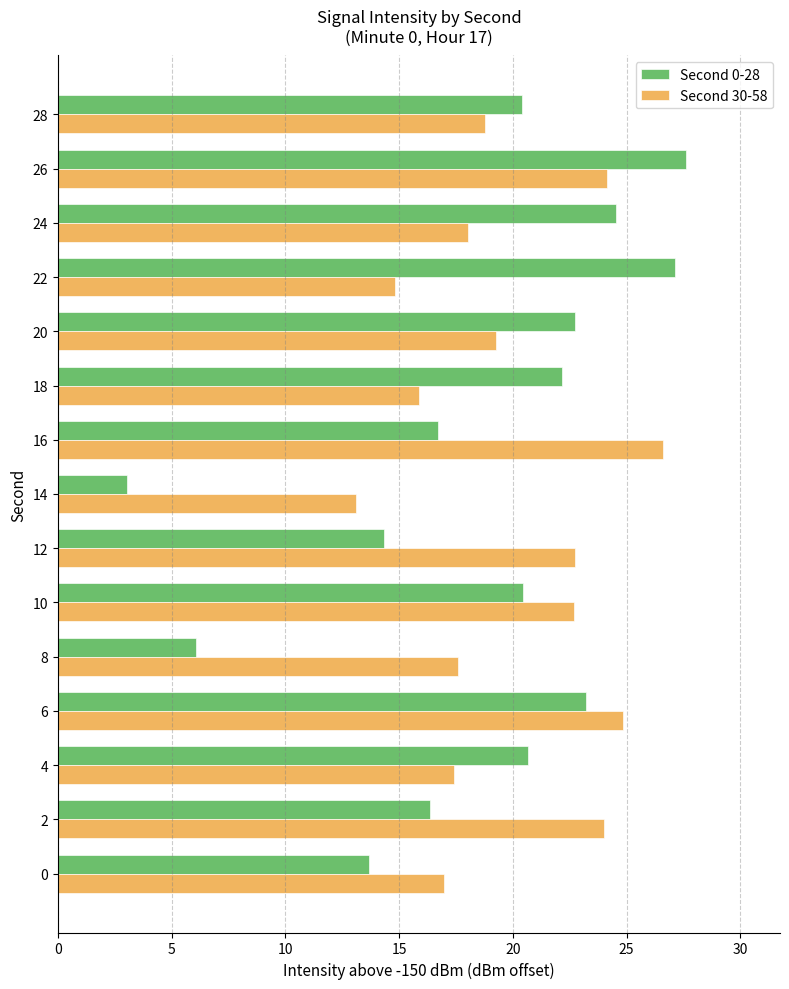

What are all the series names shown in the legend?

Second 0-28, Second 30-58